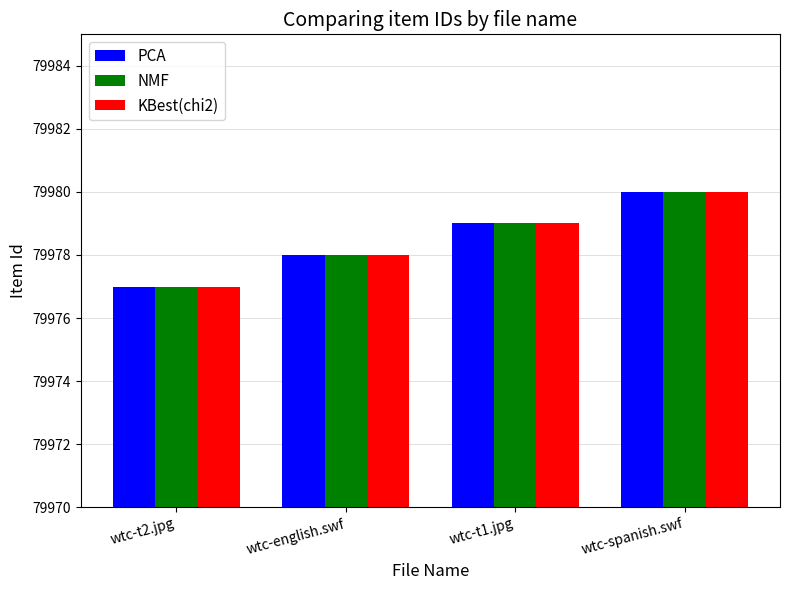

Is it true that KBest(chi2) equals 121393 at wtc-spanish.swf?

False